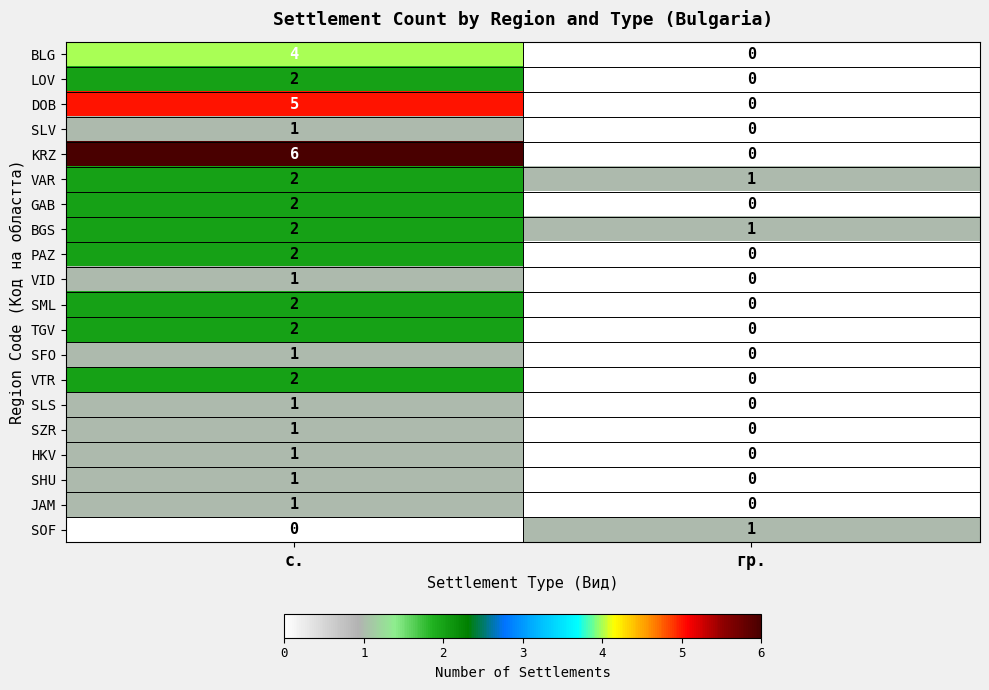

Which series has the largest total across all categories?

KRZ